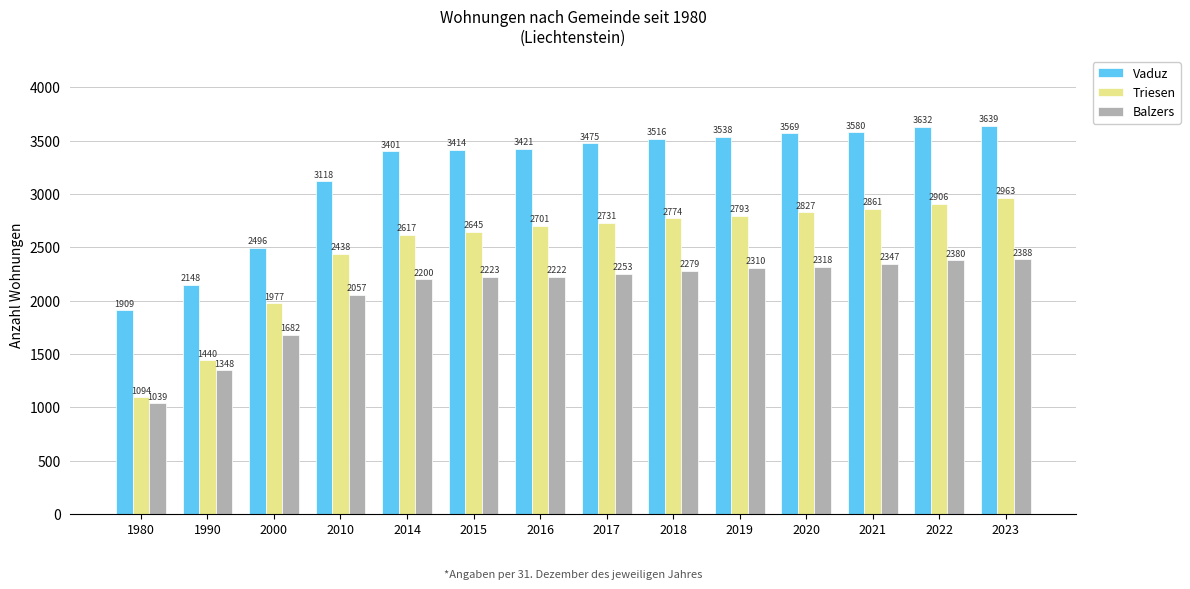

List the series in order of their peak value, lowest first.

Balzers, Triesen, Vaduz